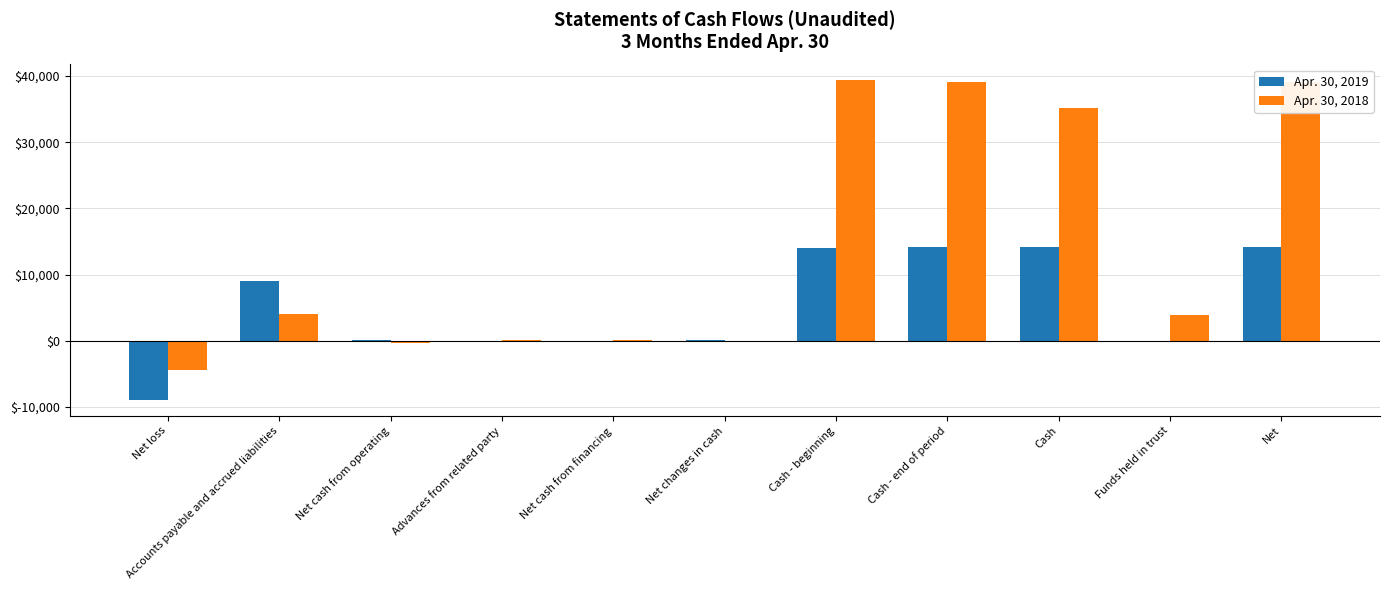

Which series changed the most between Accounts payable and accrued liabilities and Funds held in trust?

Apr. 30, 2019